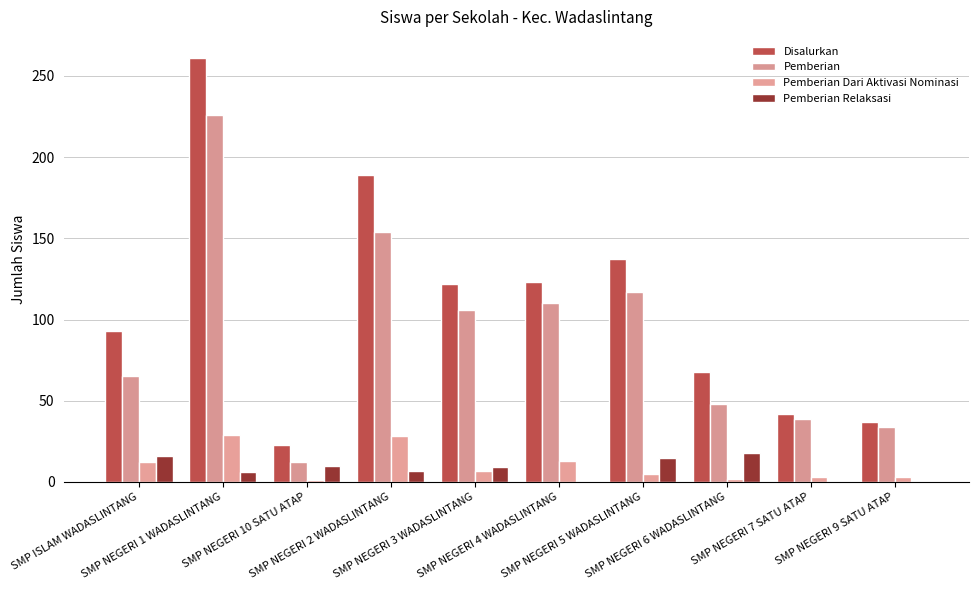

How many data points does each series have?

10